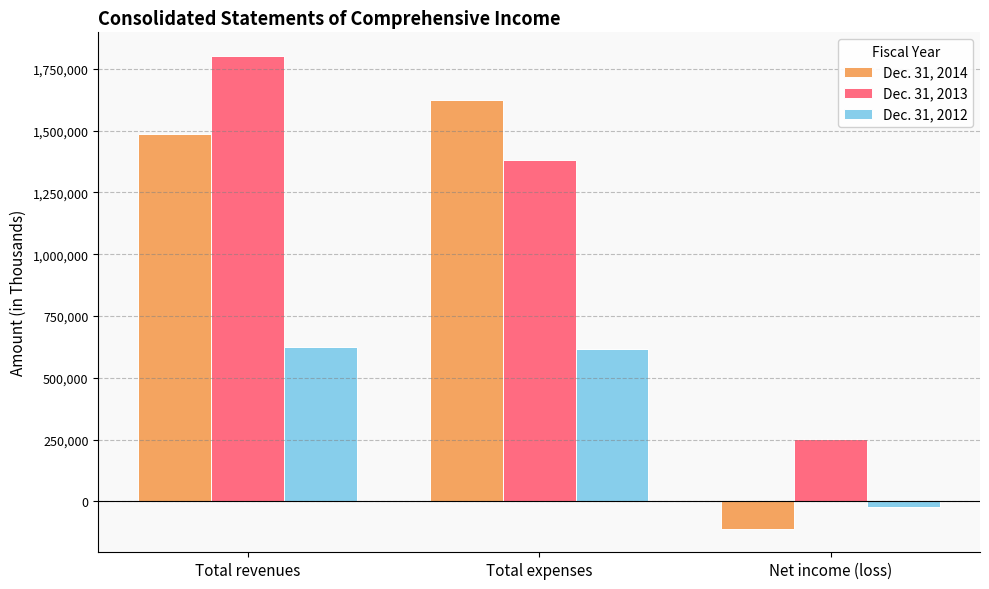

The value of Dec. 31, 2013 at Total expenses is 1383253. True or false?

True